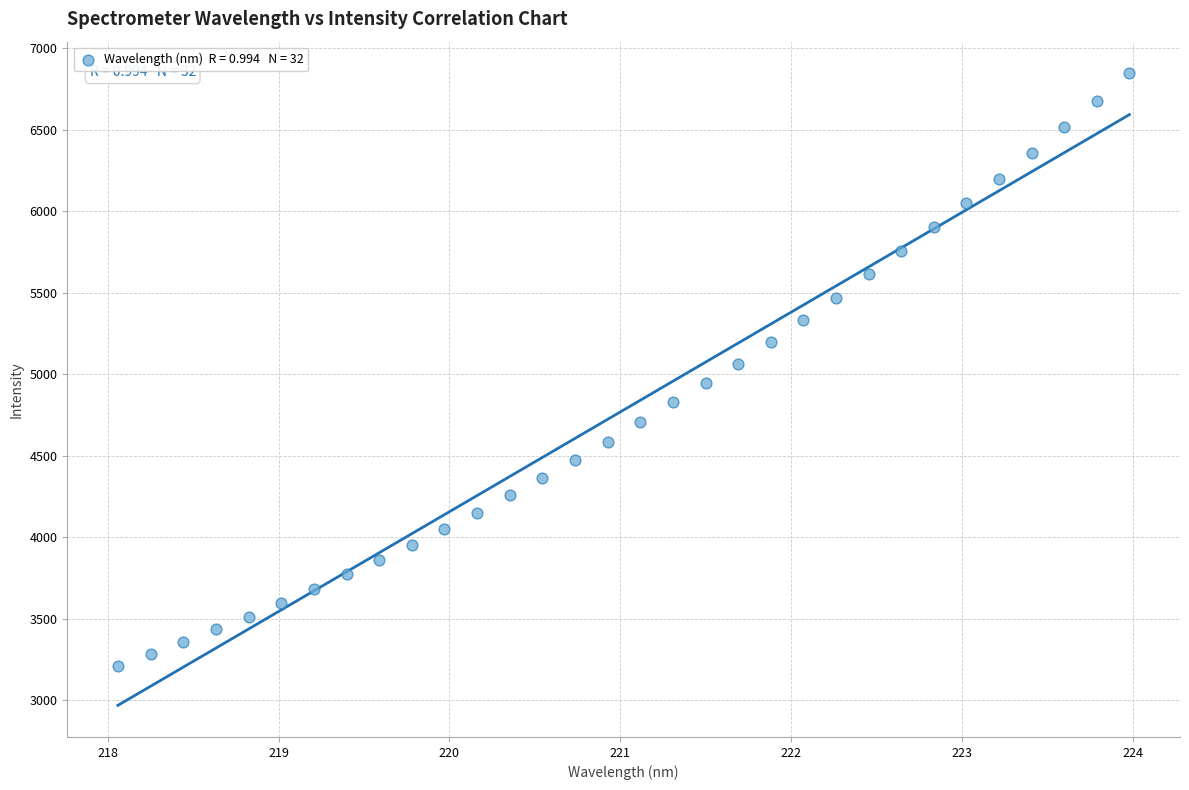

What is the range of X values (max minus min)?

5.9